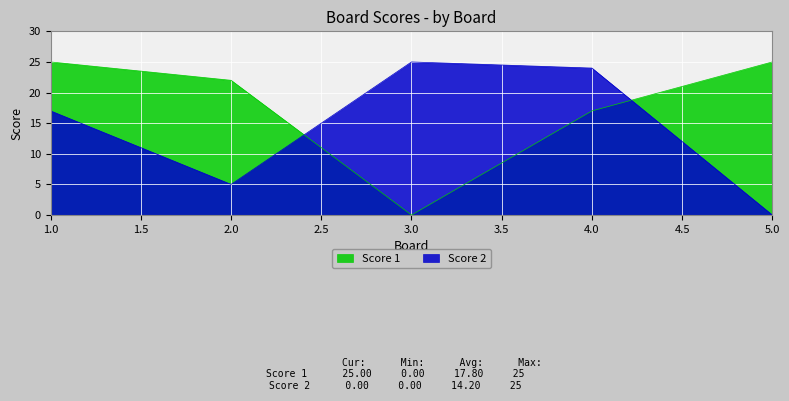

Rank the series by their maximum value, from highest to lowest.

Score 1, Score 2